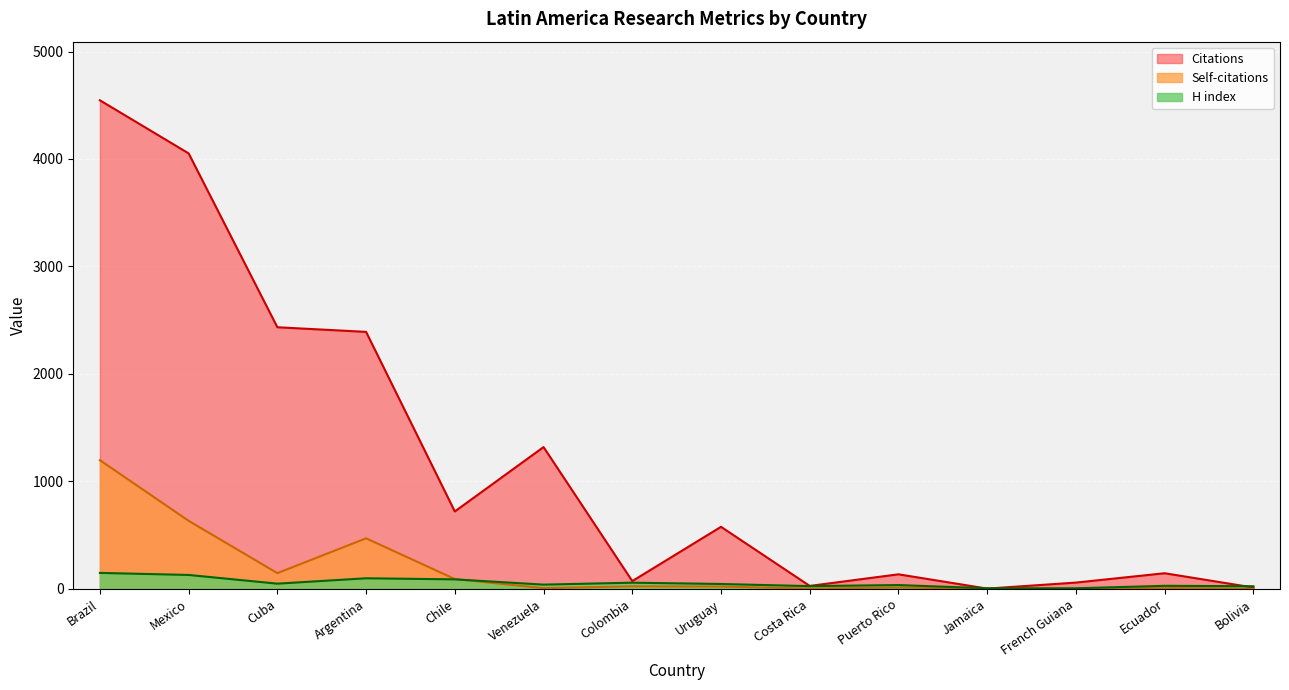

At Argentina, list the series in order from largest to smallest.

Citations, Self-citations, H index